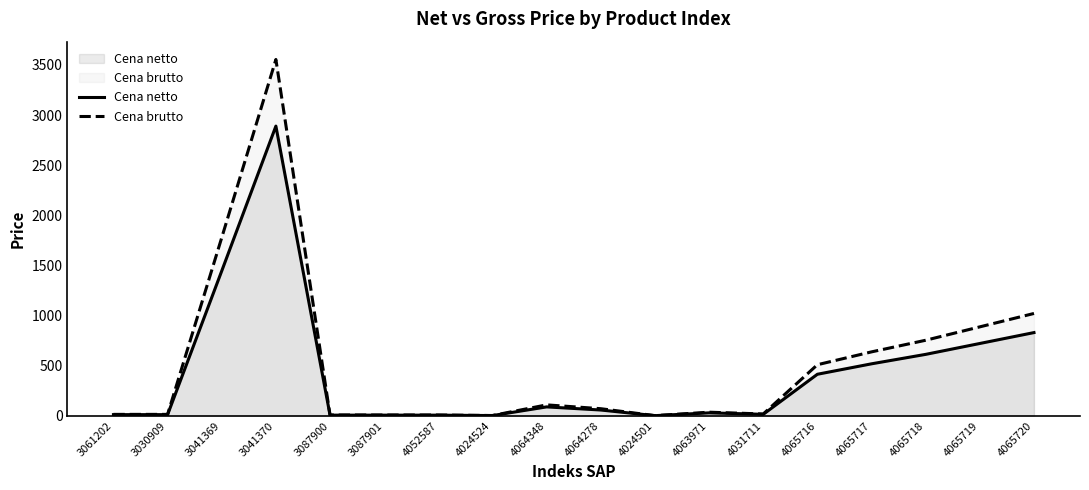

What is the difference between the maximum and minimum values in the Cena netto series?

2888.4